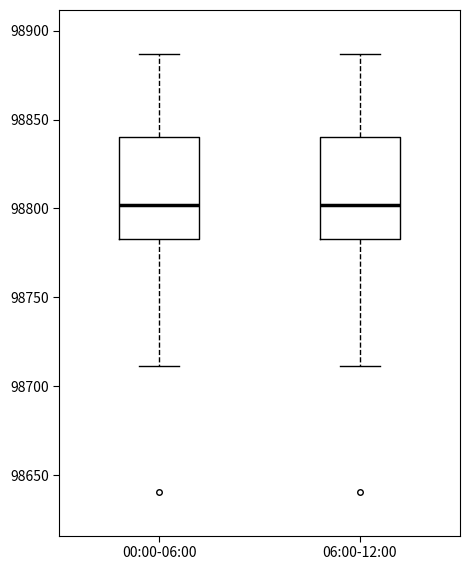

Reading left to right, transcribe this box plot: for each box, give where its median line is, the range the box spans, and where its two whiskers end, as read against the y-axis. The values are not printed on the chart, so give them approximately, as read against the axis.

00:00-06:00: median 98800, box 98785 to 98840, whiskers 98710 to 98885
06:00-12:00: median 98800, box 98785 to 98840, whiskers 98710 to 98885